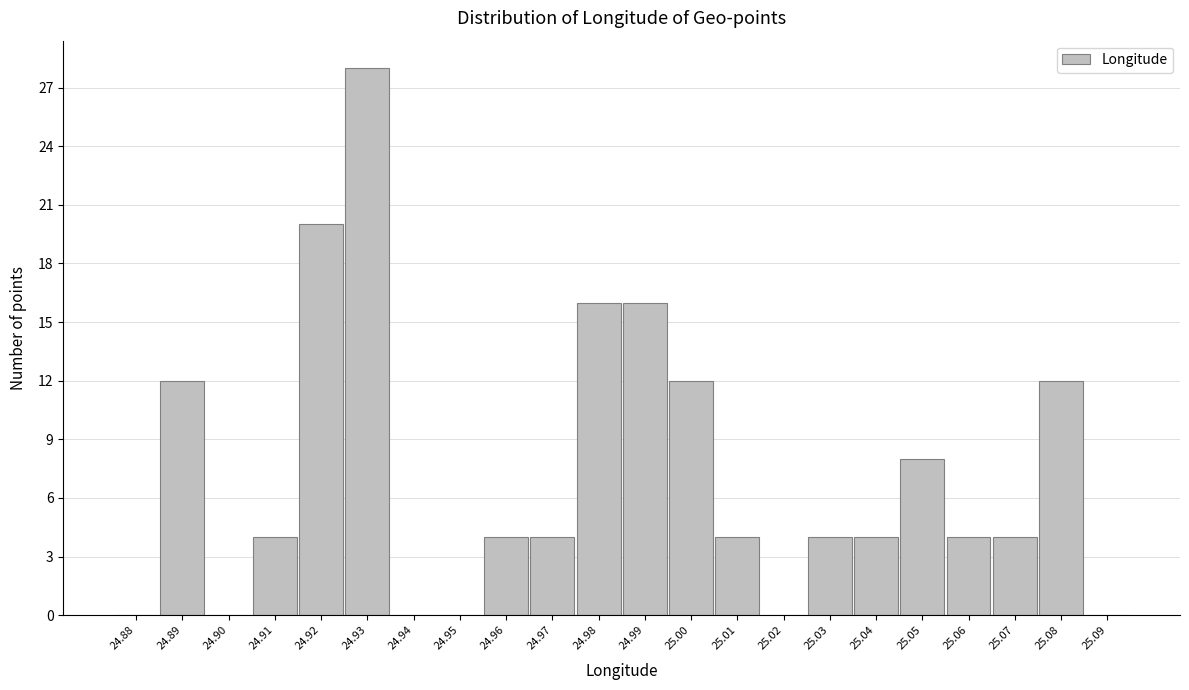

Reading left to right, what are all the values shown in this chart?

24.88=0	24.89=12	24.90=0	24.91=4	24.92=20	24.93=28	24.94=0	24.95=0	24.96=4	24.97=4	24.98=16	24.99=16	25.00=12	25.01=4	25.02=0	25.03=4	25.04=4	25.05=8	25.06=4	25.07=4	25.08=12	25.09=0